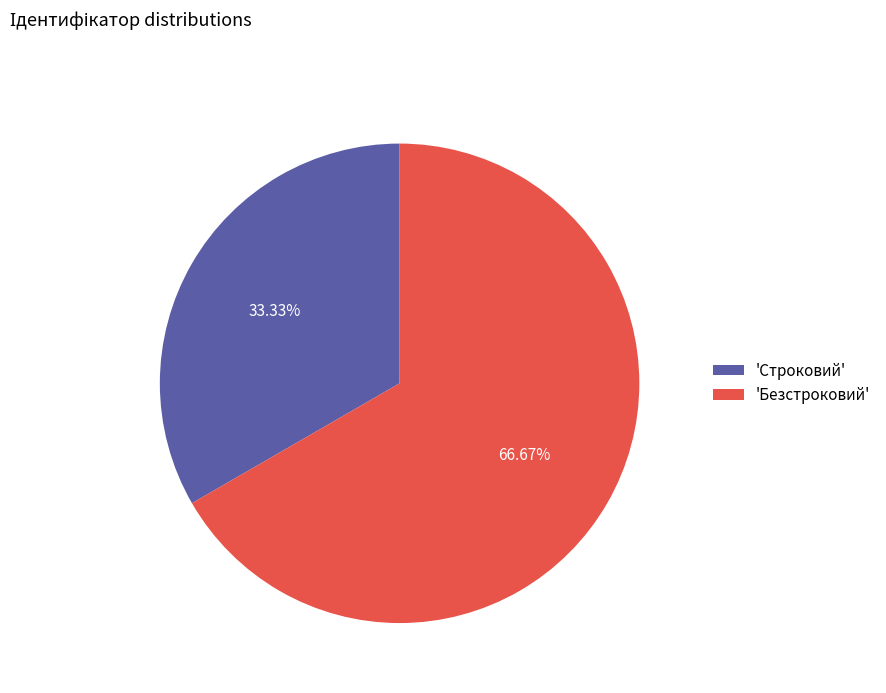

Which category accounts for the majority?

'Безстроковий'